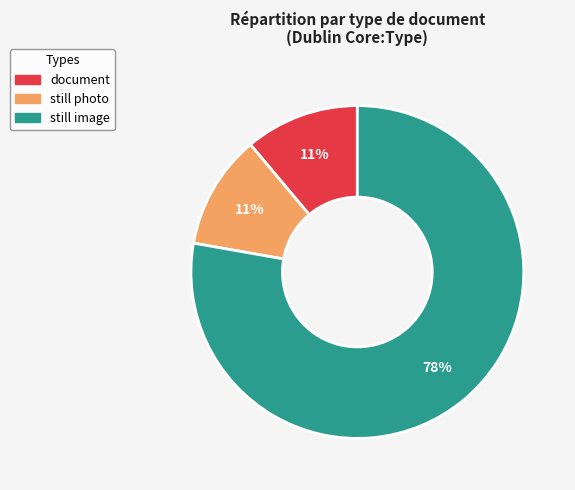

To the nearest percent, what is the difference between the largest and smallest slice percentages?

67%